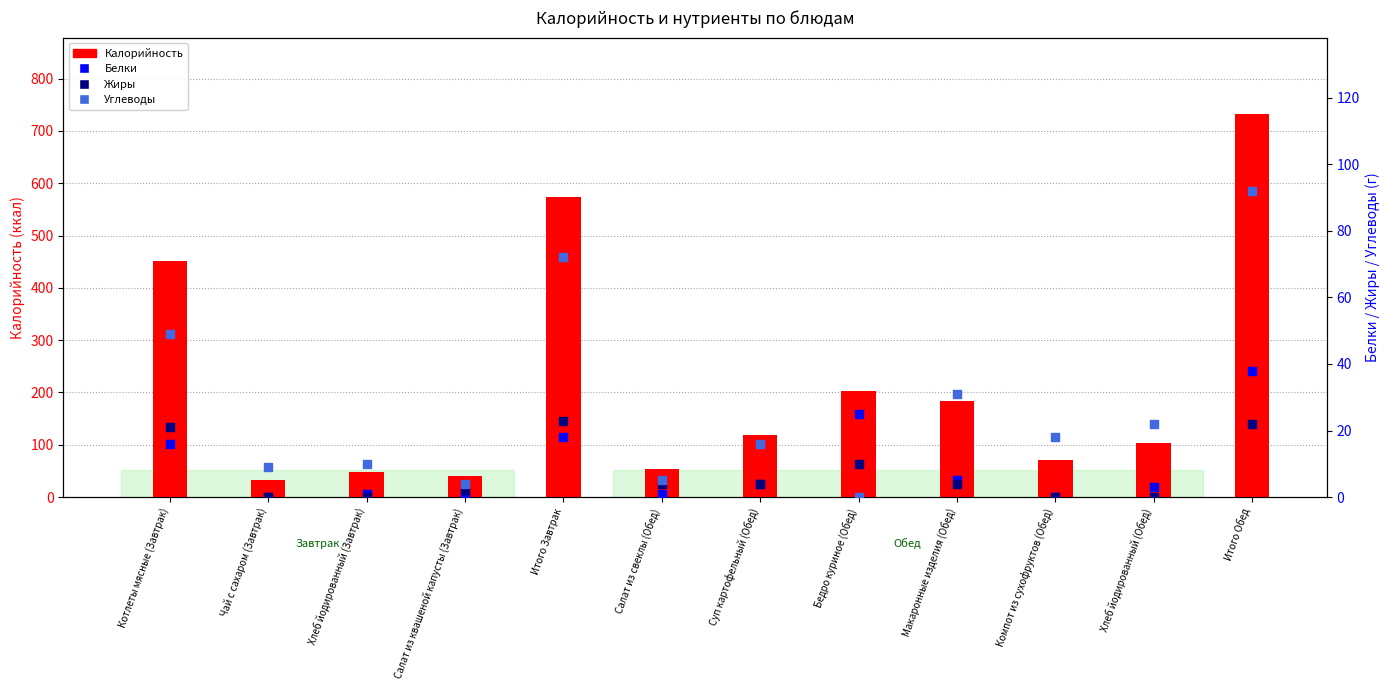

At how many categories does at least one series exceed 563?

2